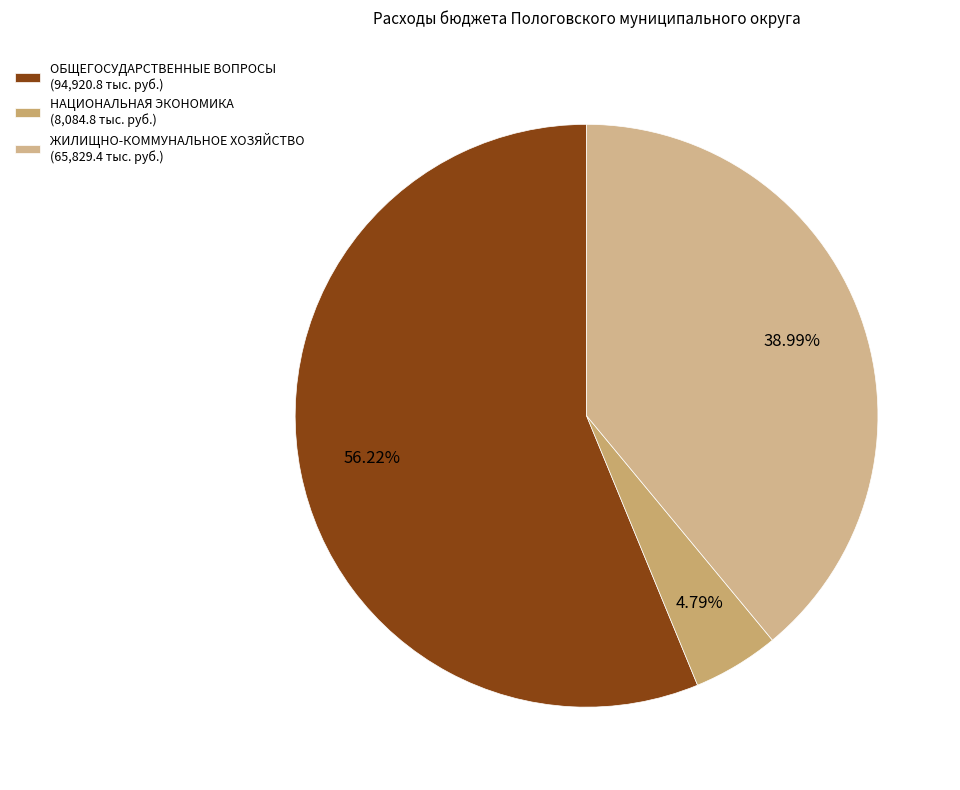

How many slices are in this pie chart?

3